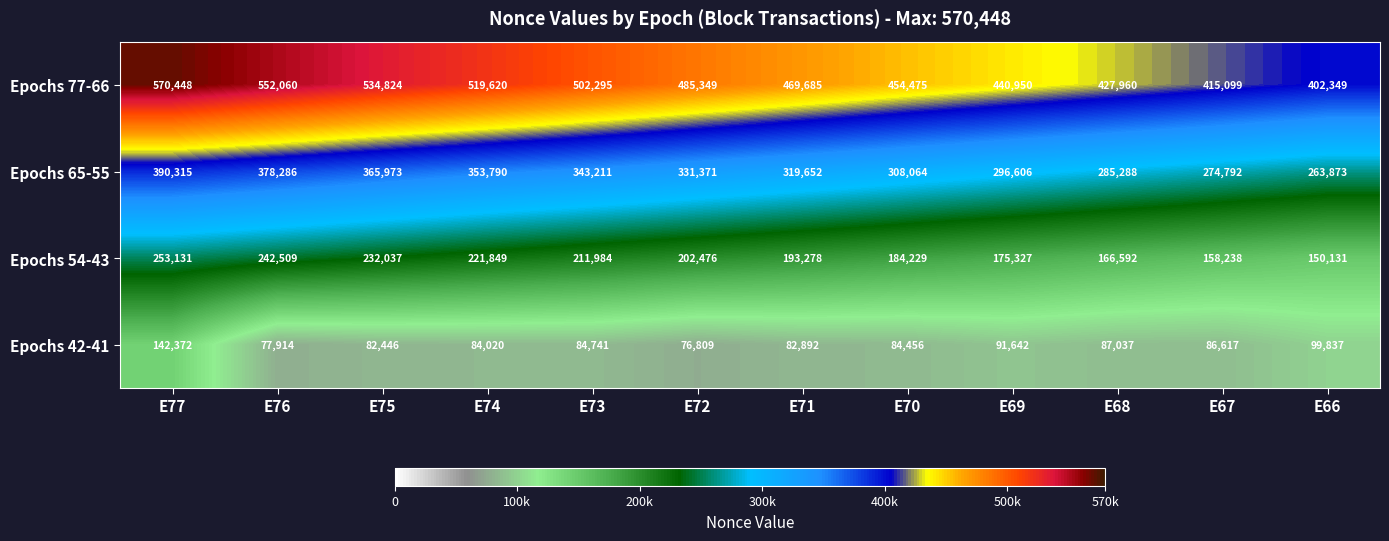

What is the sum of the Epochs 65-55 values at E74 and E68?

639078